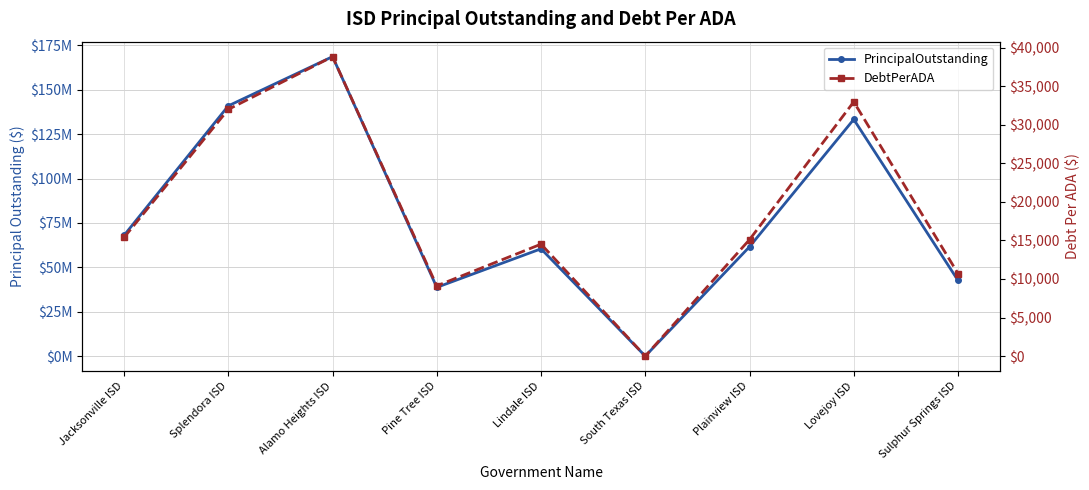

Which category has the highest value in the PrincipalOutstanding series?

Alamo Heights ISD